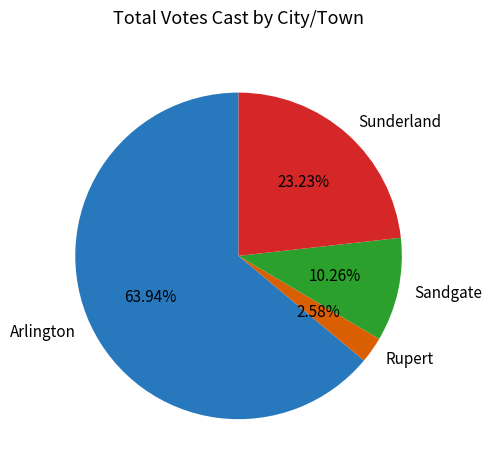

To the nearest percent, what is the difference between the Sunderland and Sandgate slice percentages?

13%